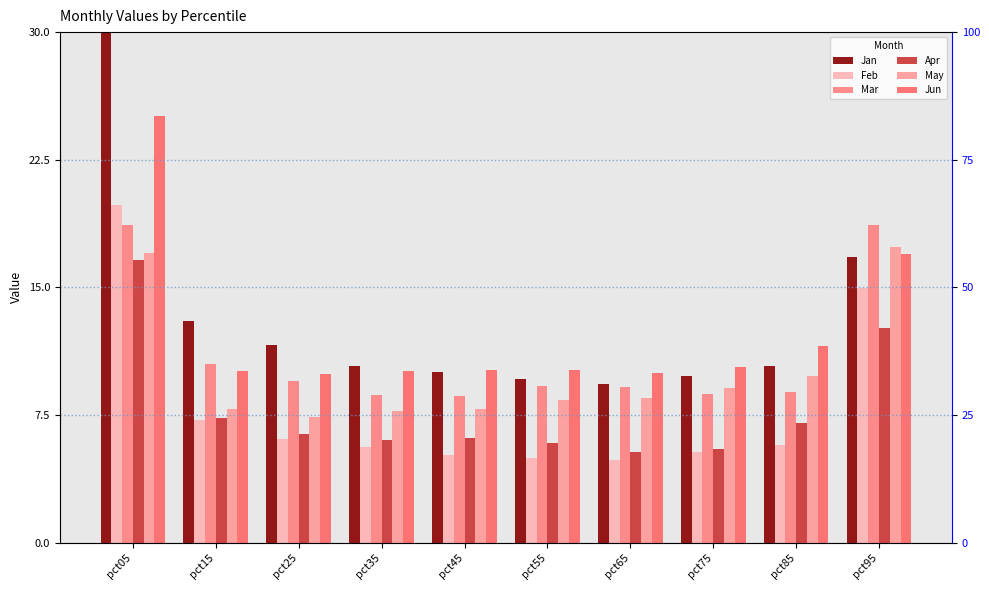

Count the number of categories in the chart.

10